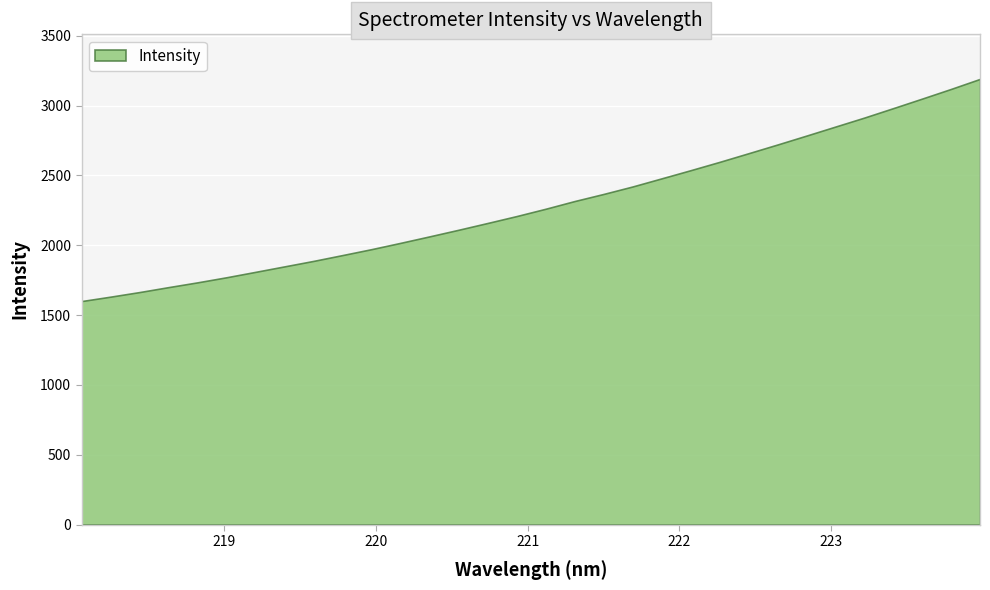

What is the average value?

2292.3